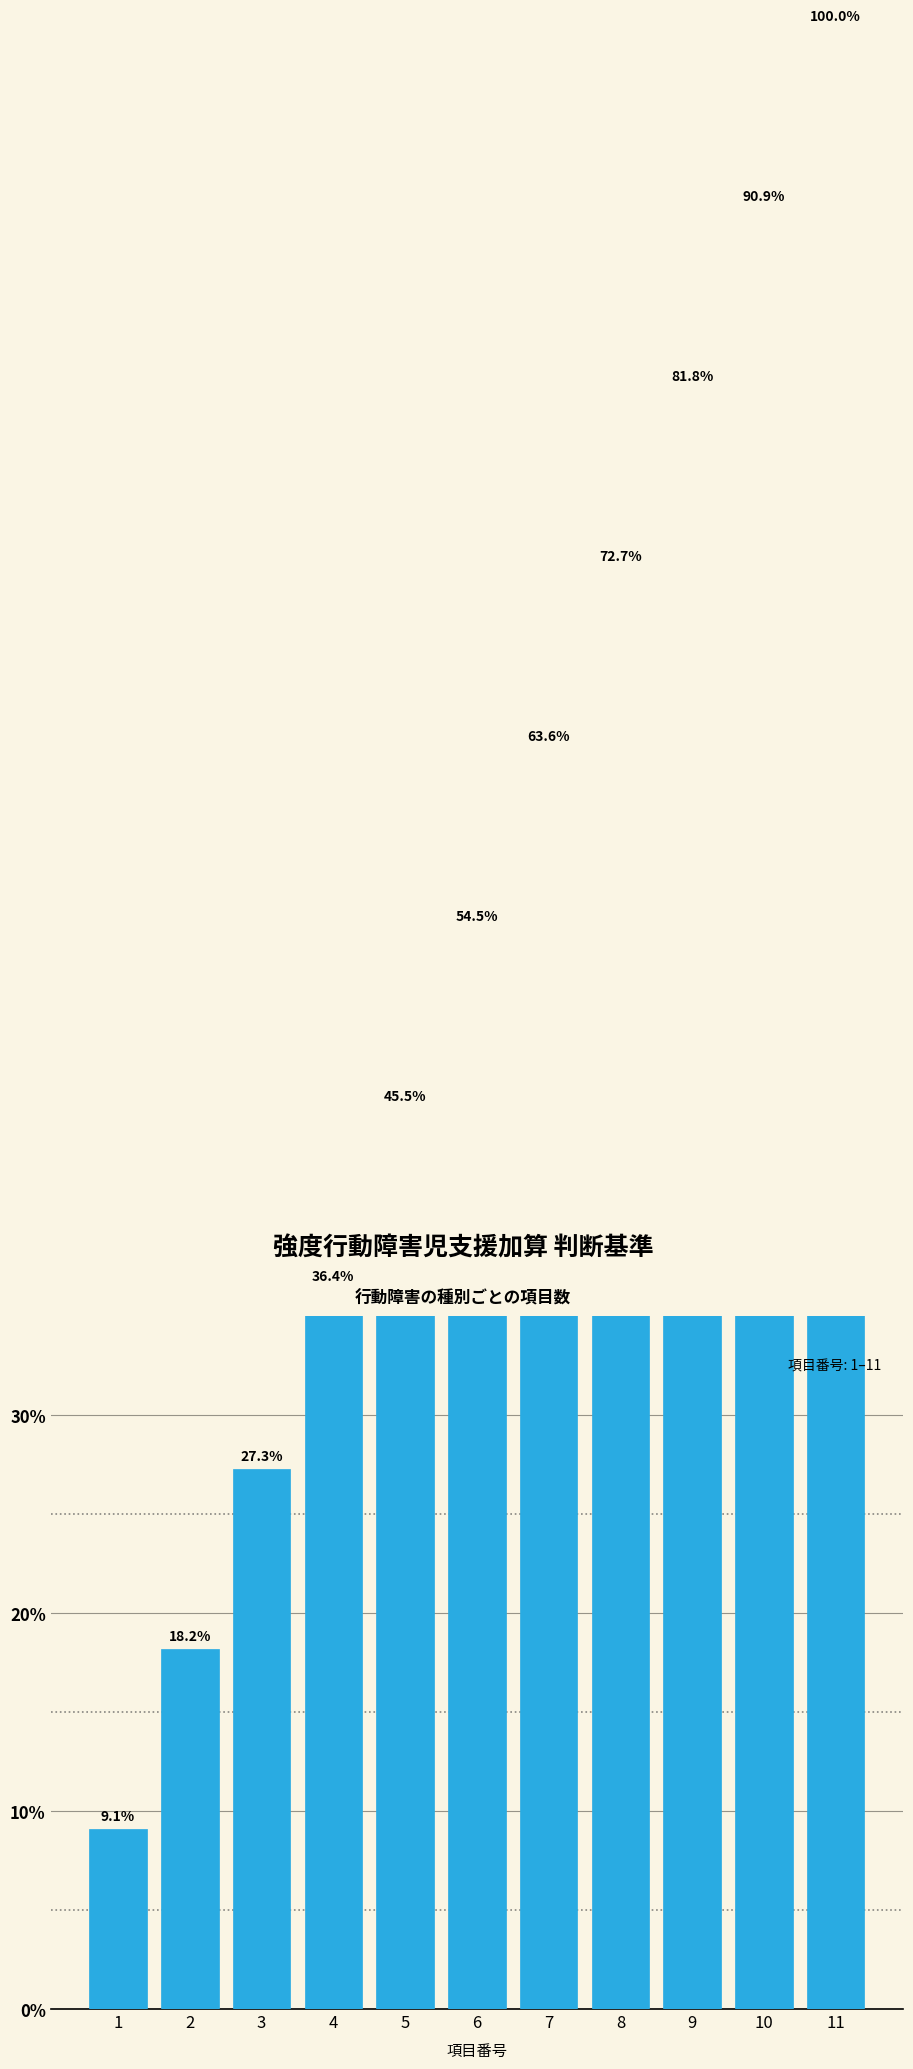

At which category does the chart reach its minimum across all series?

1